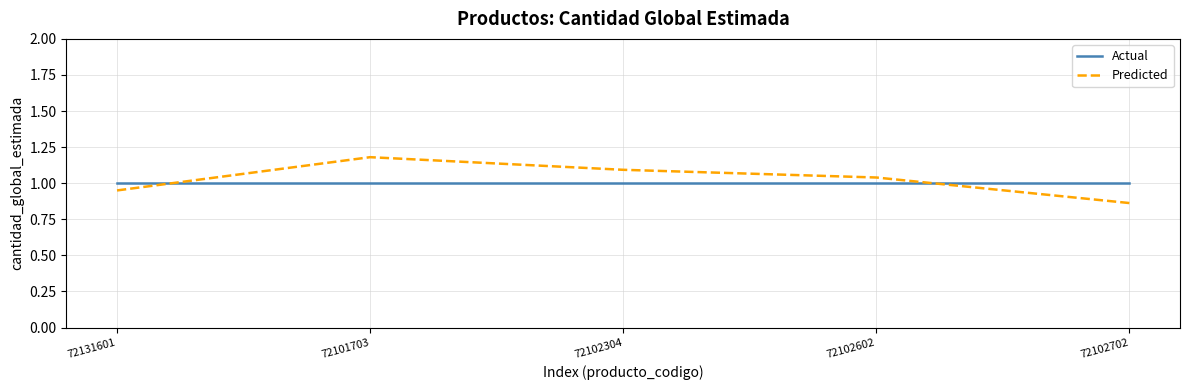

Is the value of Actual at 72131601 greater than the value of Predicted at 72131601?

Yes